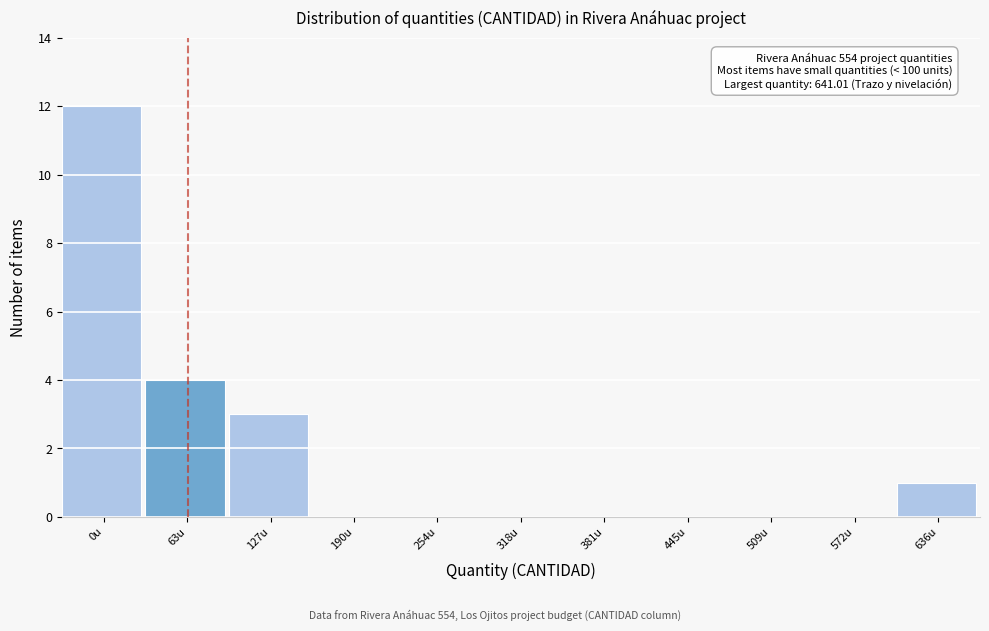

Reading left to right, transcribe all the data shown in this chart.

0u=12	63u=4	127u=3	190u=0	254u=0	318u=0	381u=0	445u=0	509u=0	572u=0	636u=1